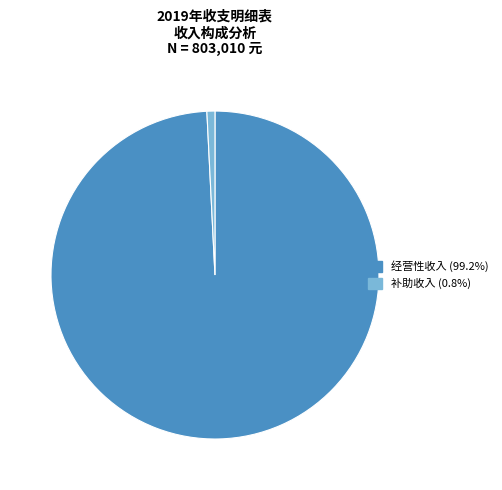

How many segments does this pie chart have?

2